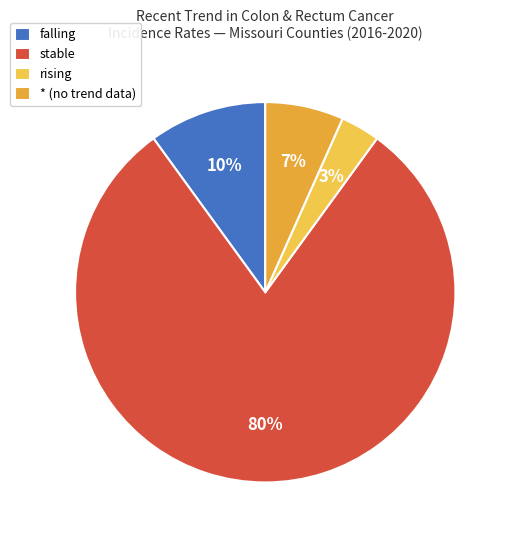

What is the largest slice in the pie chart?

stable